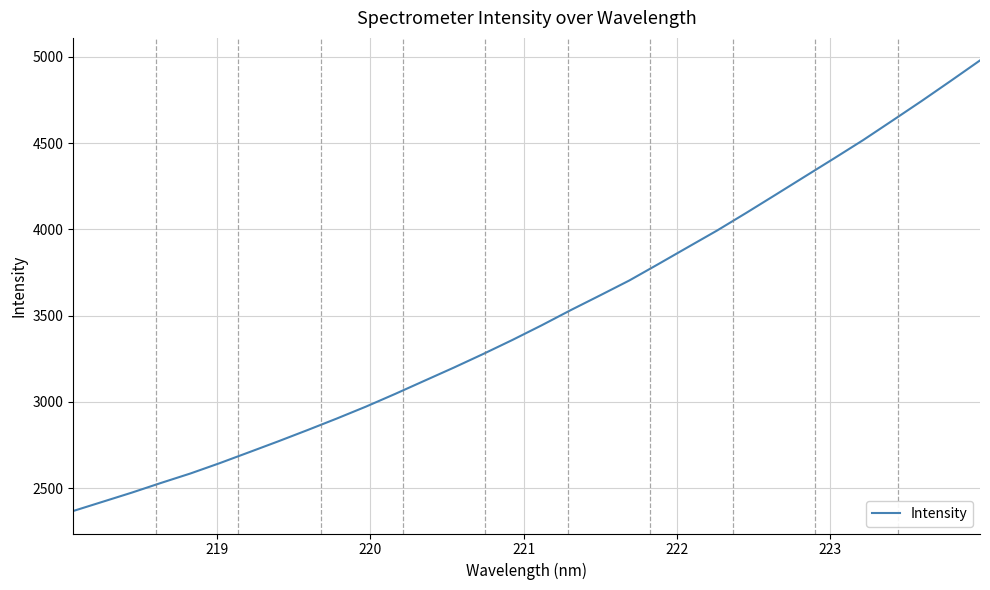

What is the greatest value displayed?

4980.0